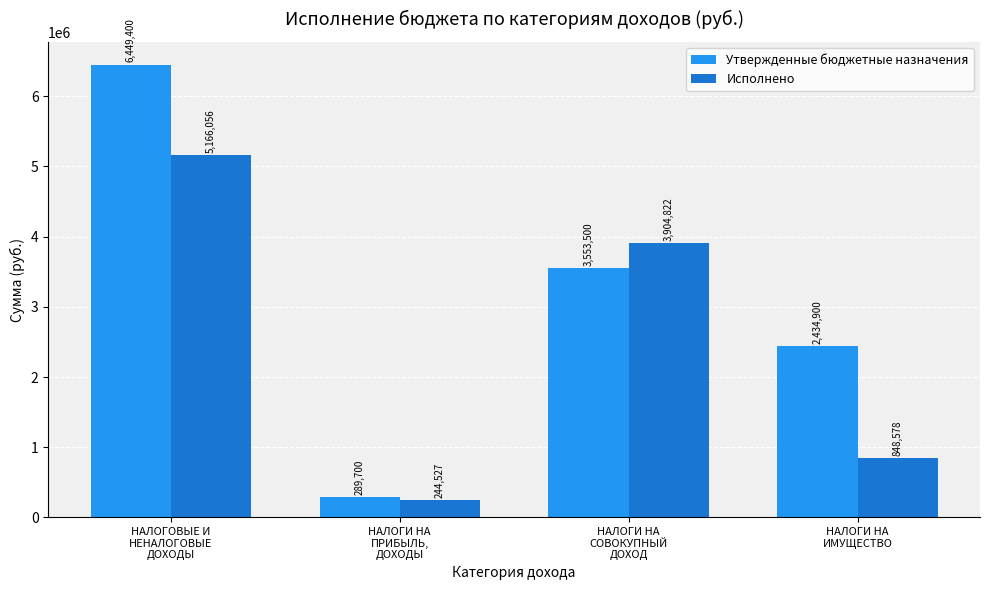

What is the smallest value displayed?

244527.1